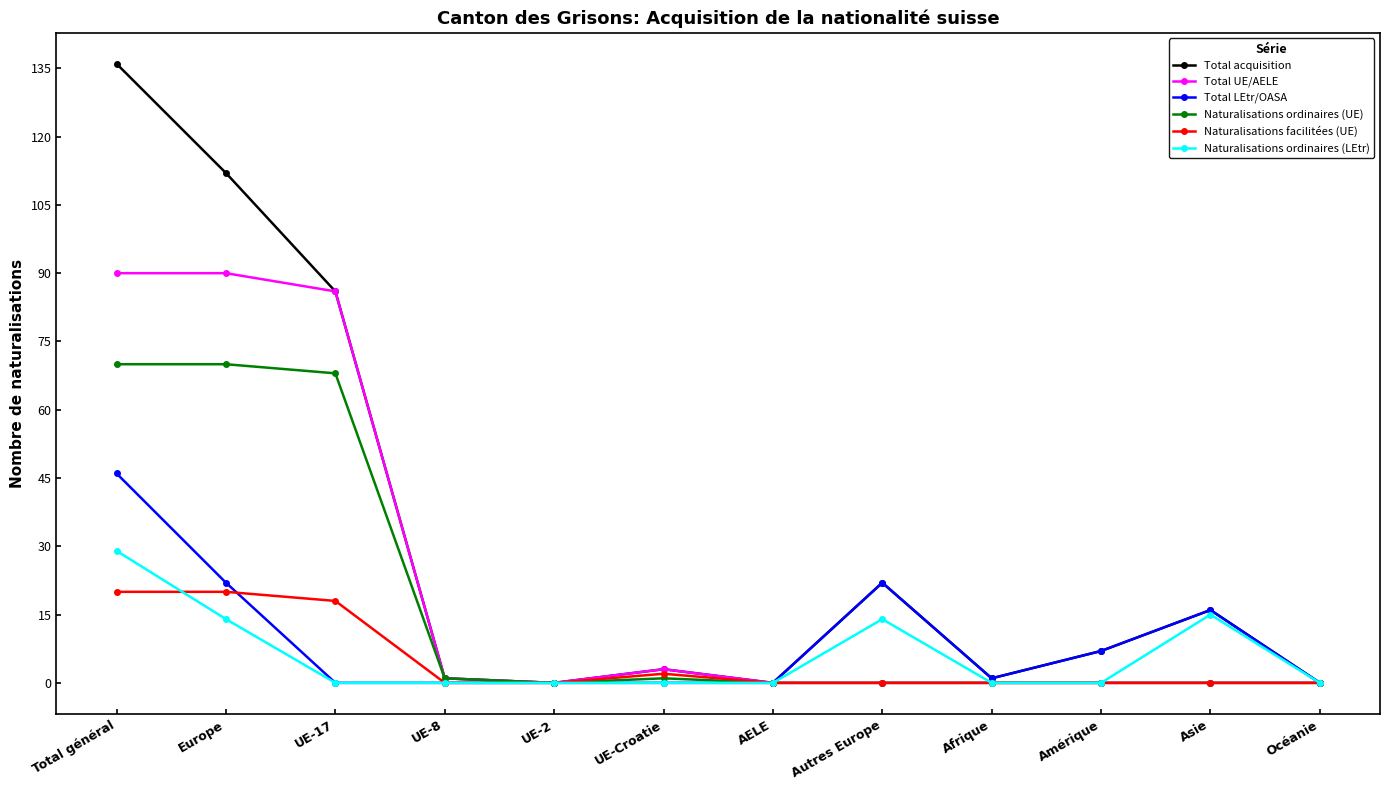

Rank the series by their maximum value, from lowest to highest.

Naturalisations facilitées (UE), Naturalisations ordinaires (LEtr), Total LEtr/OASA, Naturalisations ordinaires (UE), Total UE/AELE, Total acquisition